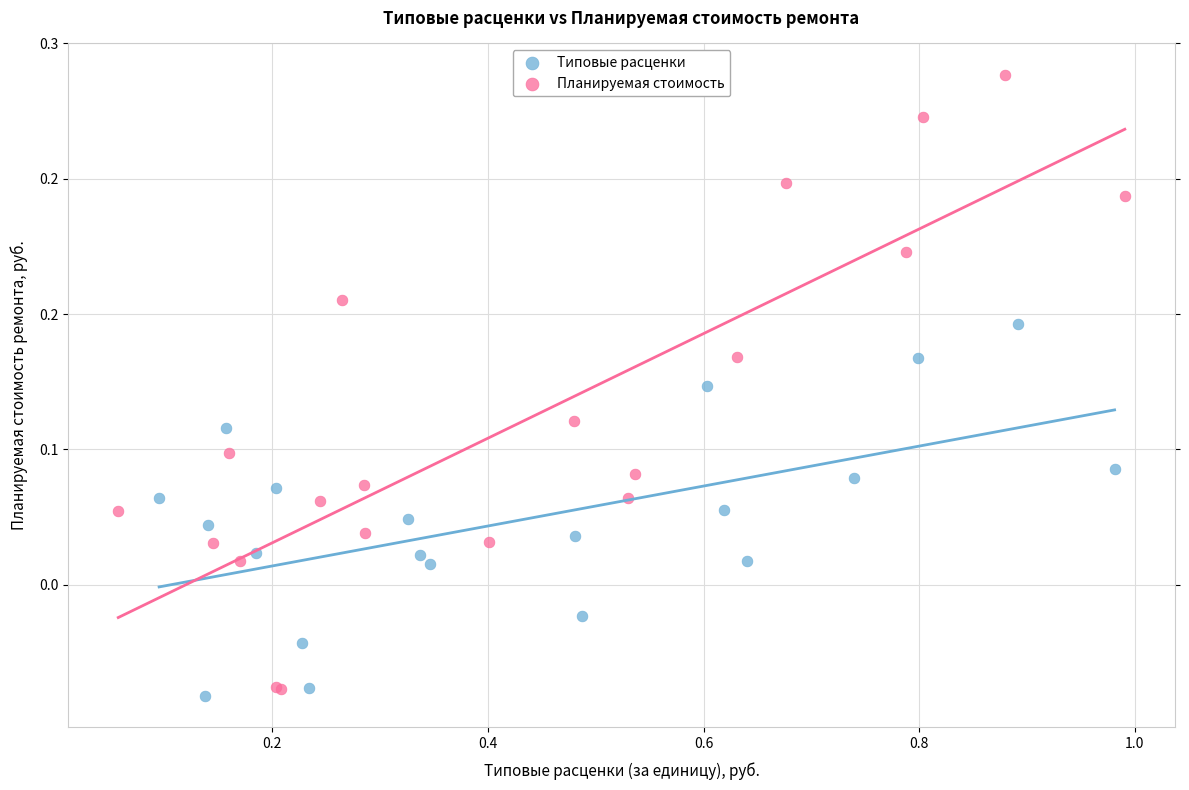

Which series contains the lowest Y value?

Типовые расценки